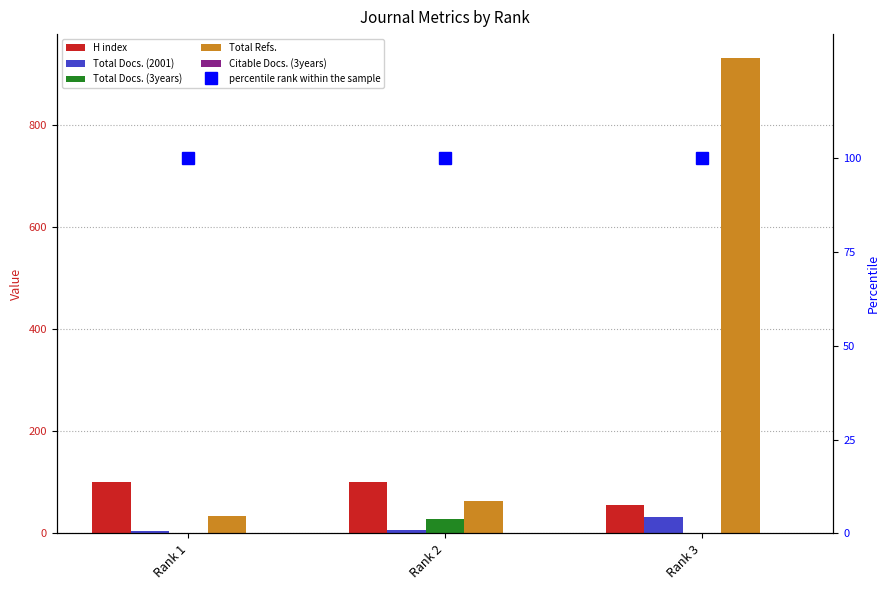

Reading left to right, transcribe all the data shown in this chart.

H index: Rank 1=101	Rank 2=100	Rank 3=55
Total Docs. (2001): Rank 1=4	Rank 2=6	Rank 3=33
Total Docs. (3years): Rank 1=0	Rank 2=29	Rank 3=0
Total Refs.: Rank 1=35	Rank 2=63	Rank 3=932
Citable Docs. (3years): Rank 1=1	Rank 2=1	Rank 3=0
percentile rank within the sample: Rank 1=100	Rank 2=100	Rank 3=100